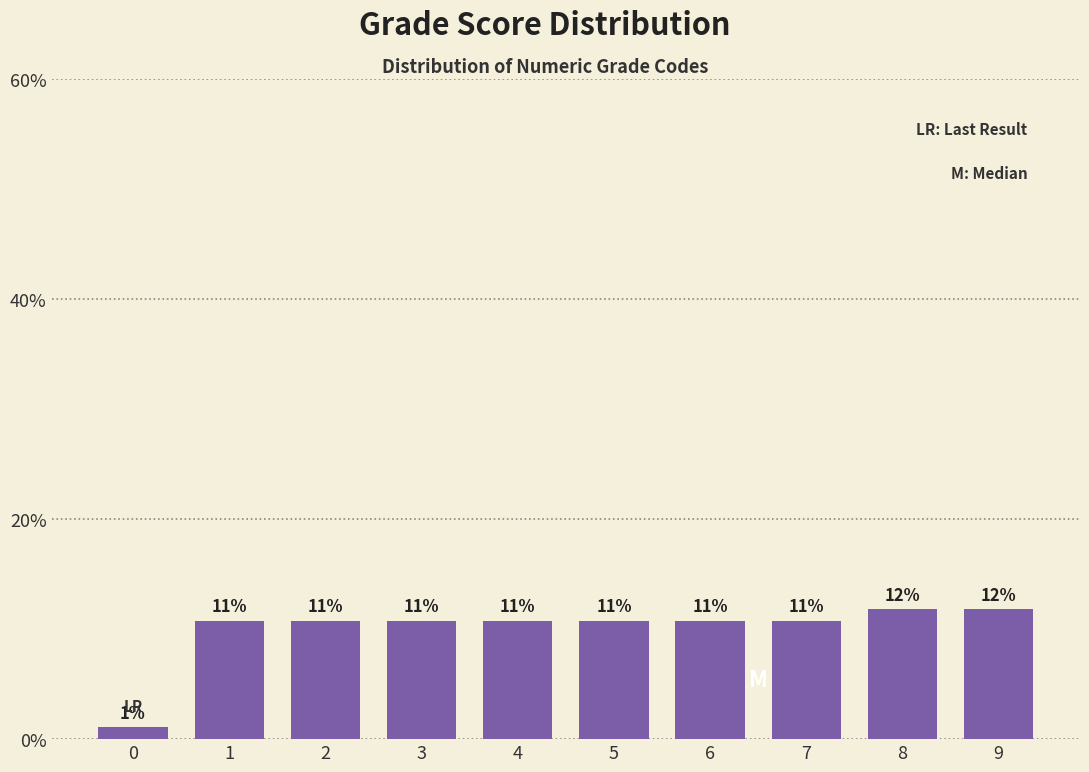

Does the chart contain any negative values?

No